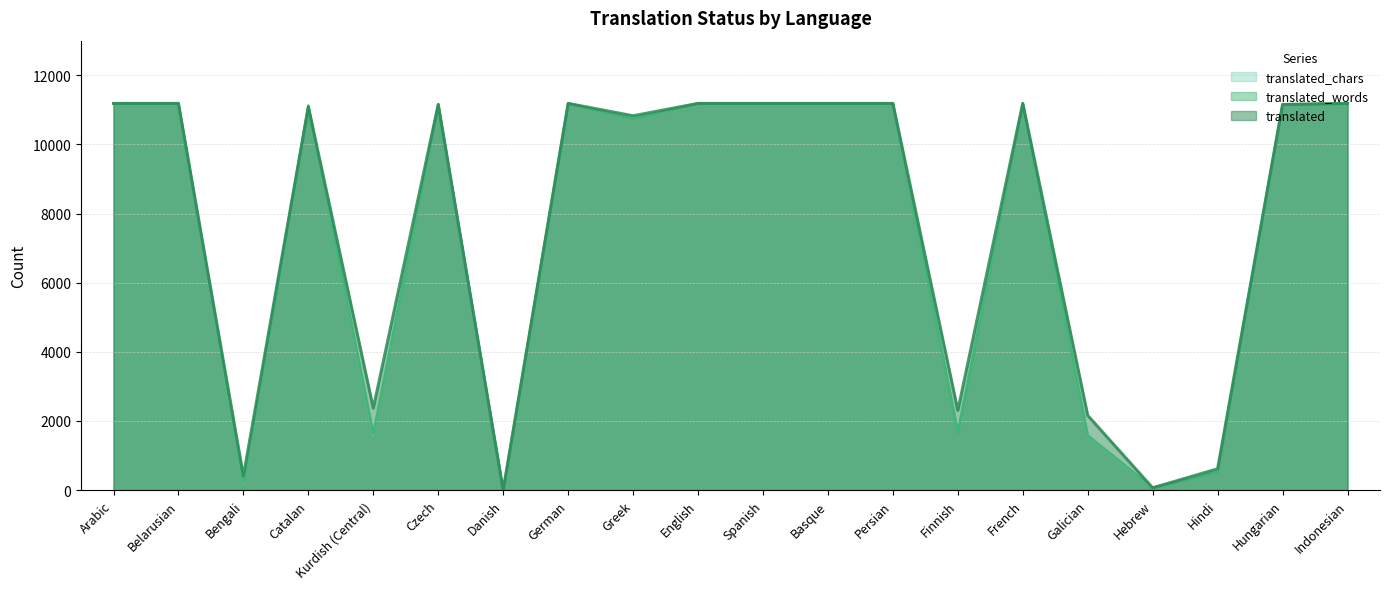

What position from the right is Finnish?

7